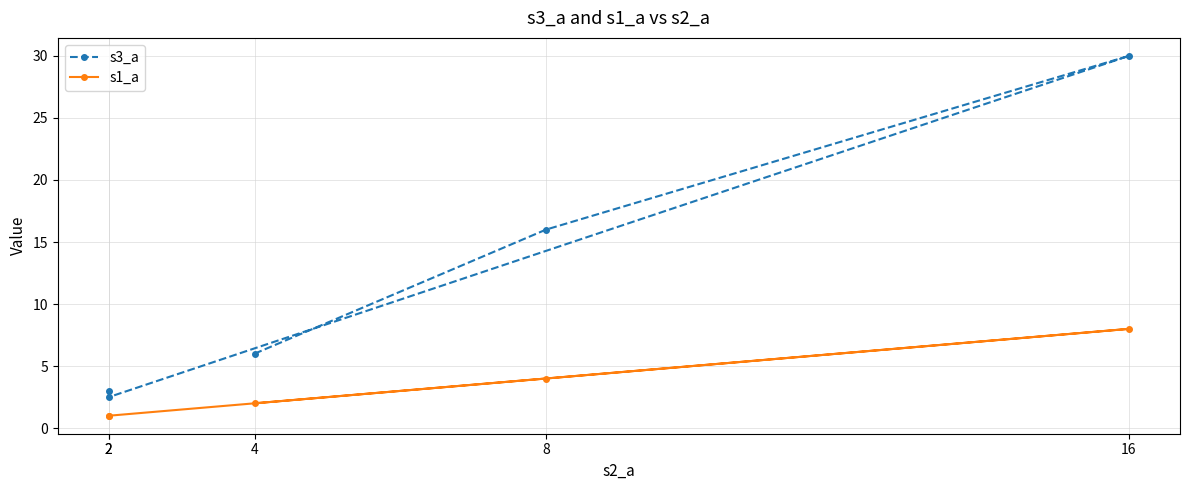

The s1_a series shows 0.8 at 4. True or false?

False